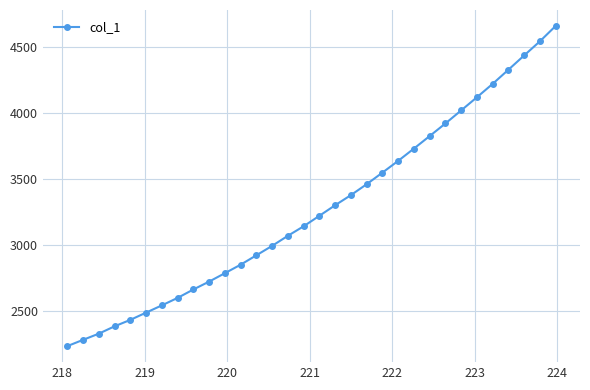

True or false: the data has more than 2 interior local peaks.

False